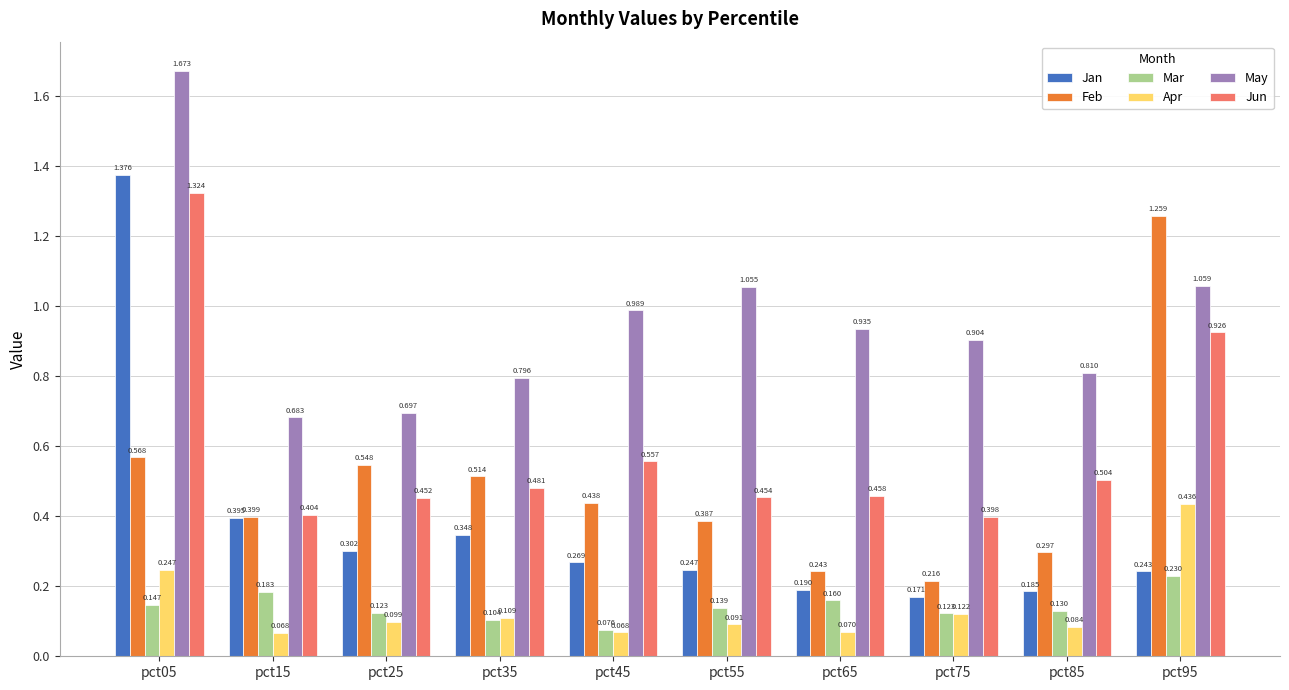

Is the value of Feb at pct25 greater than the value of Jun at pct95?

No